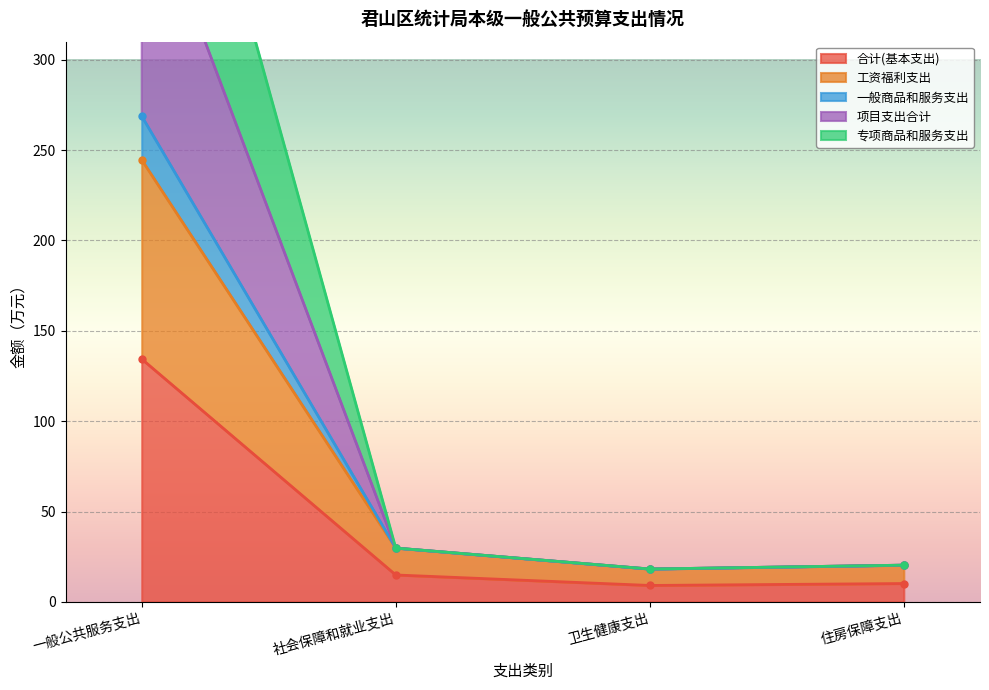

True or false: 一般商品和服务支出 has a value of 18.2 at 卫生健康支出.

True